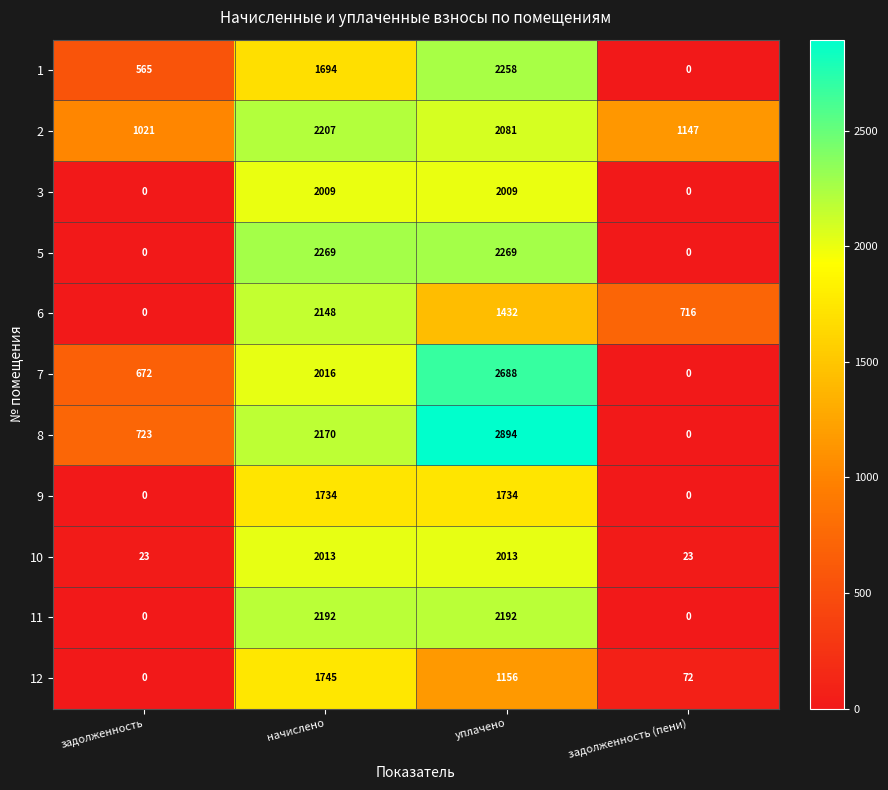

The value of 10 at задолженность (пени) is 37. True or false?

False